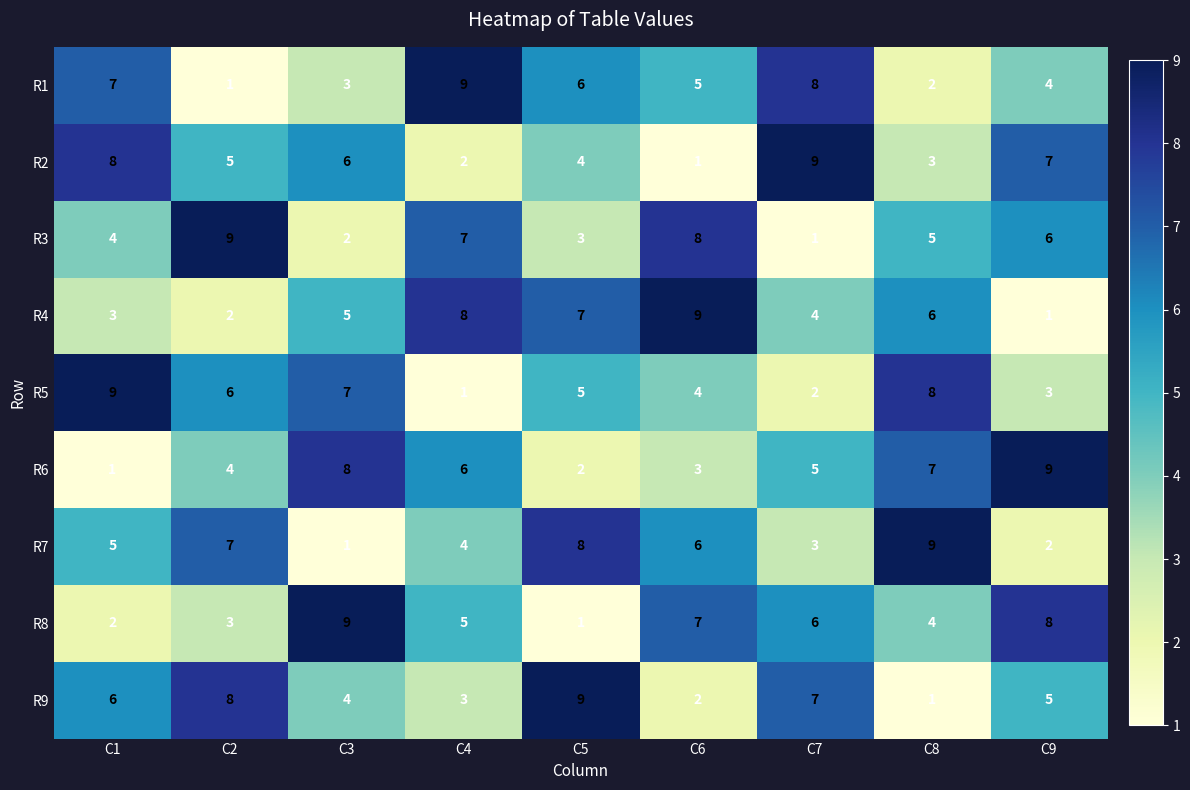

The R5 series shows 8 at C8. True or false?

True